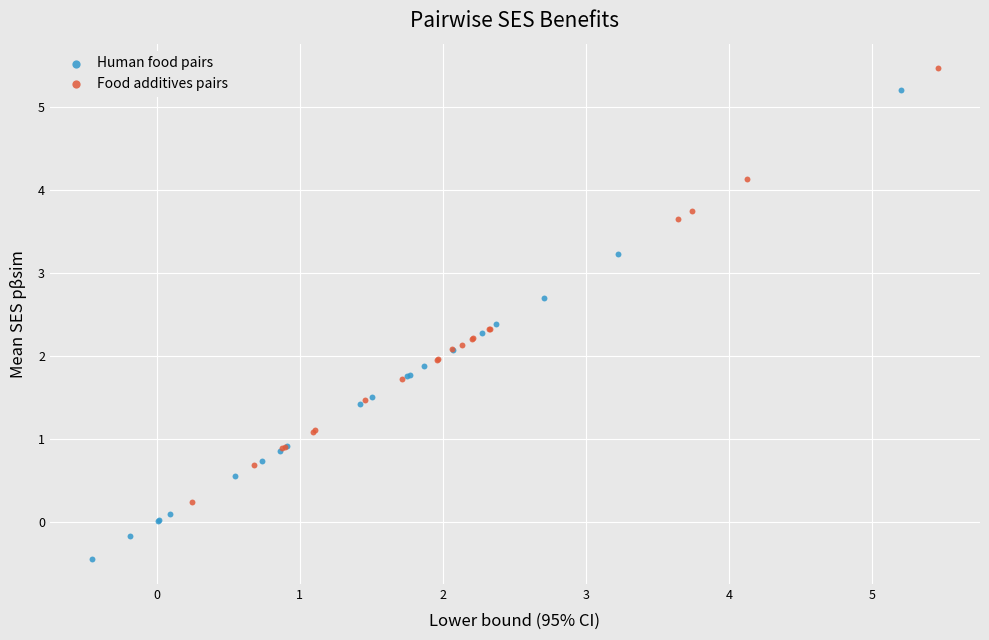

Which series reaches the minimum Y coordinate?

Human food pairs